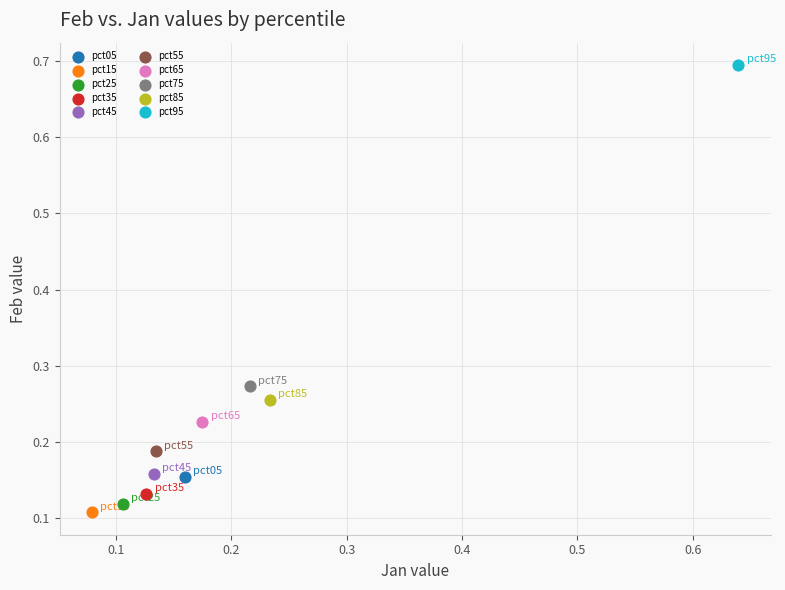

What are all the series names shown in the legend?

pct05, pct15, pct25, pct35, pct45, pct55, pct65, pct75, pct85, pct95